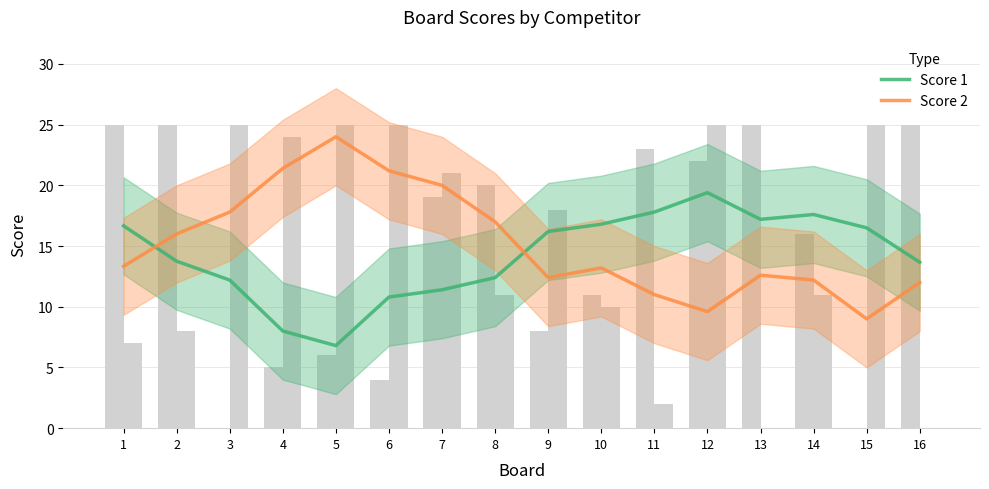

Reading left to right, transcribe all the data shown in this chart.

Score 1: 16.7	13.8	12.2	8.0	6.8	10.8	11.4	12.4	16.2	16.8	17.8	19.4	17.2	17.6	16.5	13.7
Score 2: 13.3	16.0	17.8	21.4	24.0	21.2	20.0	17.0	12.4	13.2	11.0	9.6	12.6	12.2	9.0	12.0